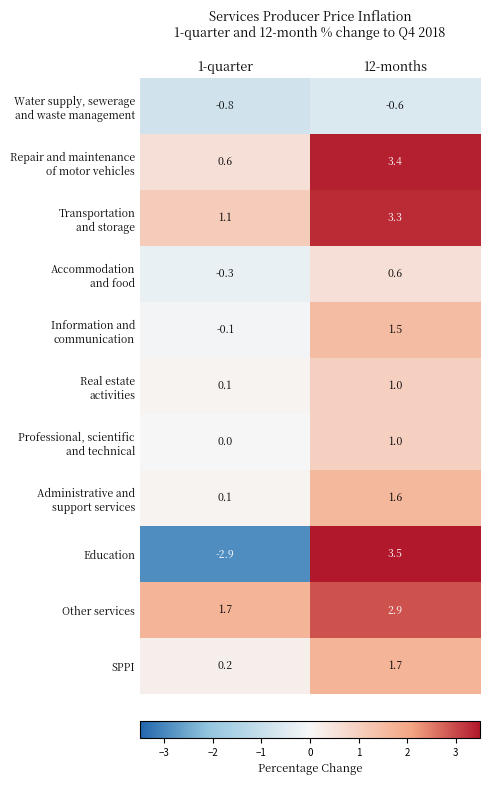

What is the difference between the highest and lowest values at 12-months?

4.1